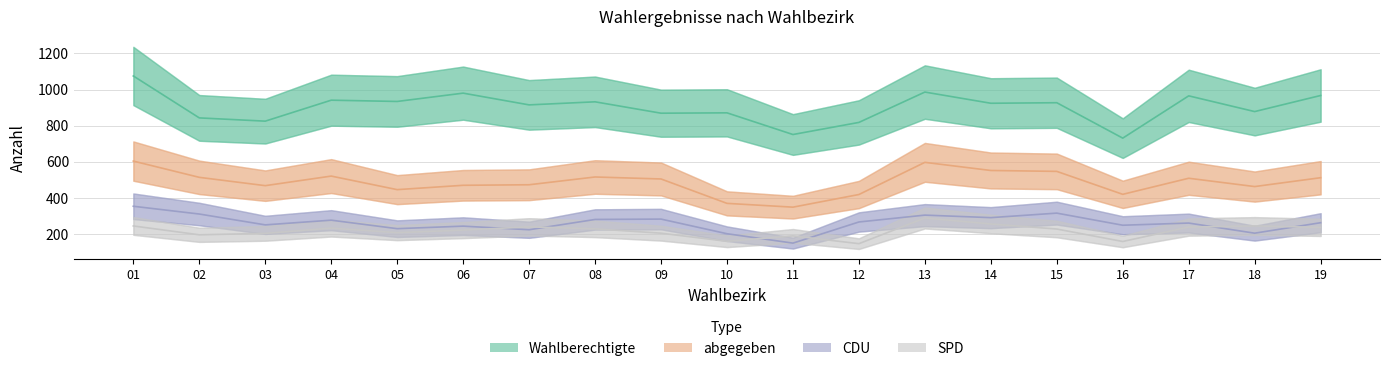

How many data points in SPD are above 228?

9